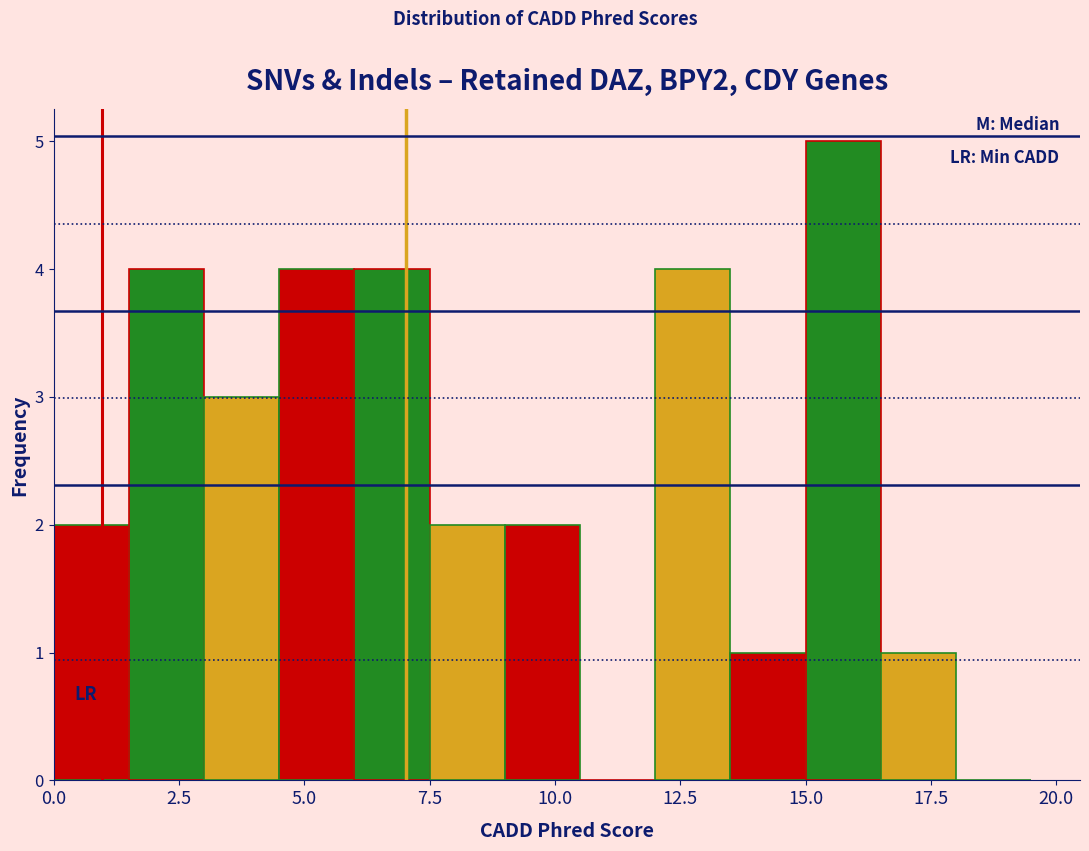

Read against the x-axis, roughly where is the centre of the tallest bar?

16.0